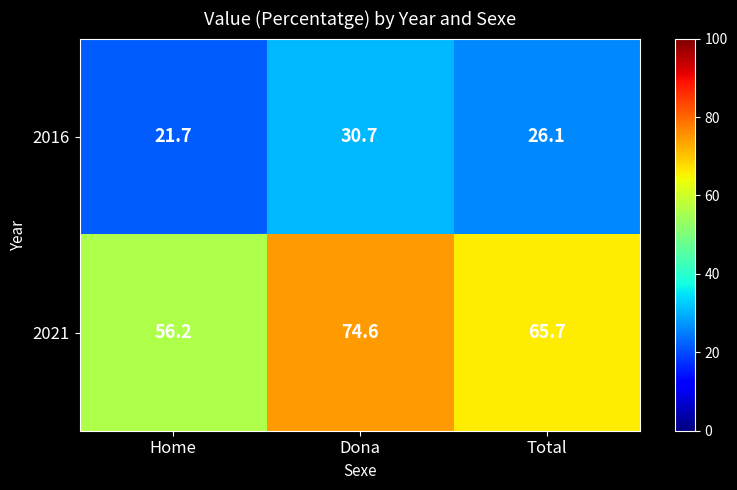

List the series in order of their peak value, lowest first.

2016, 2021